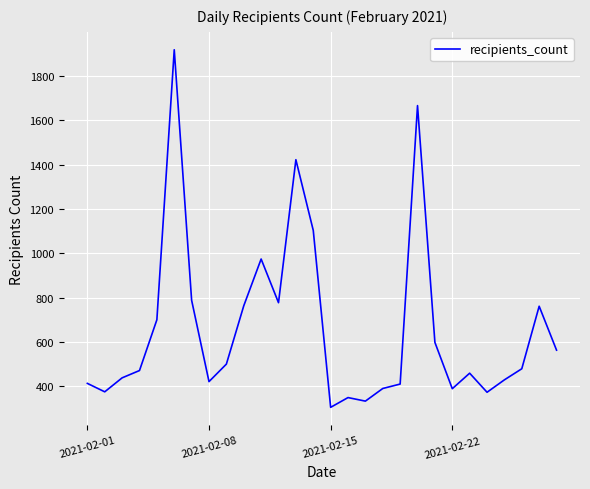

What is the maximum value shown in the chart?

1919